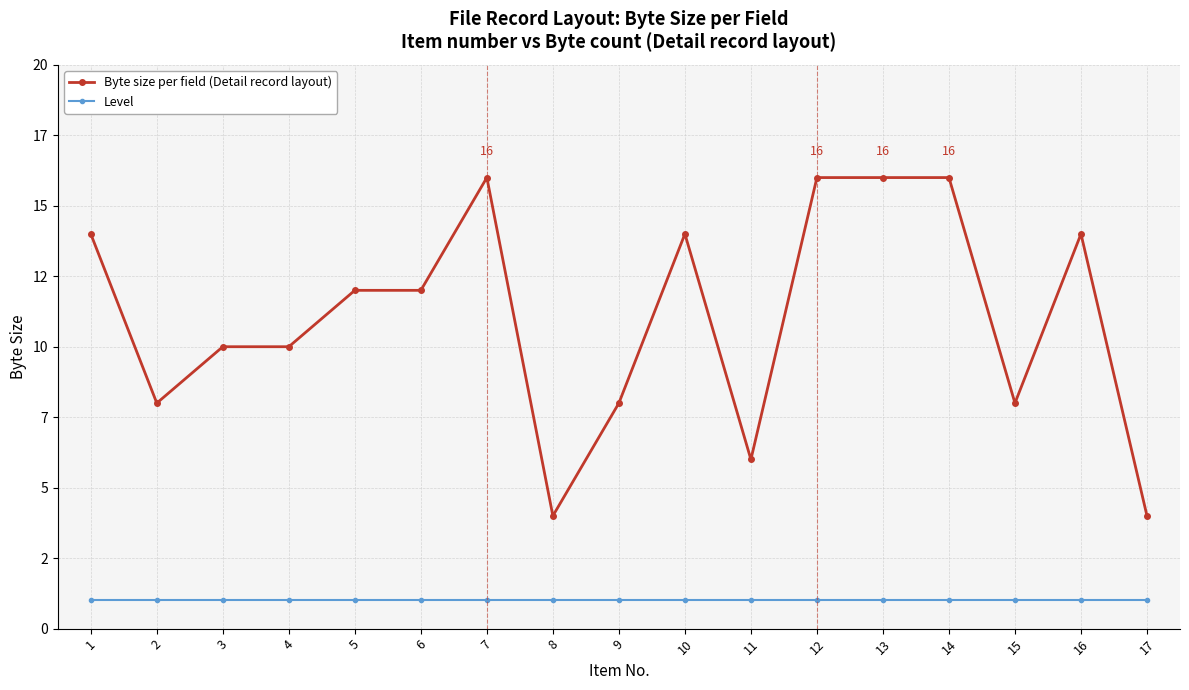

Which series has the largest total across all categories?

Byte size per field (Detail record layout)